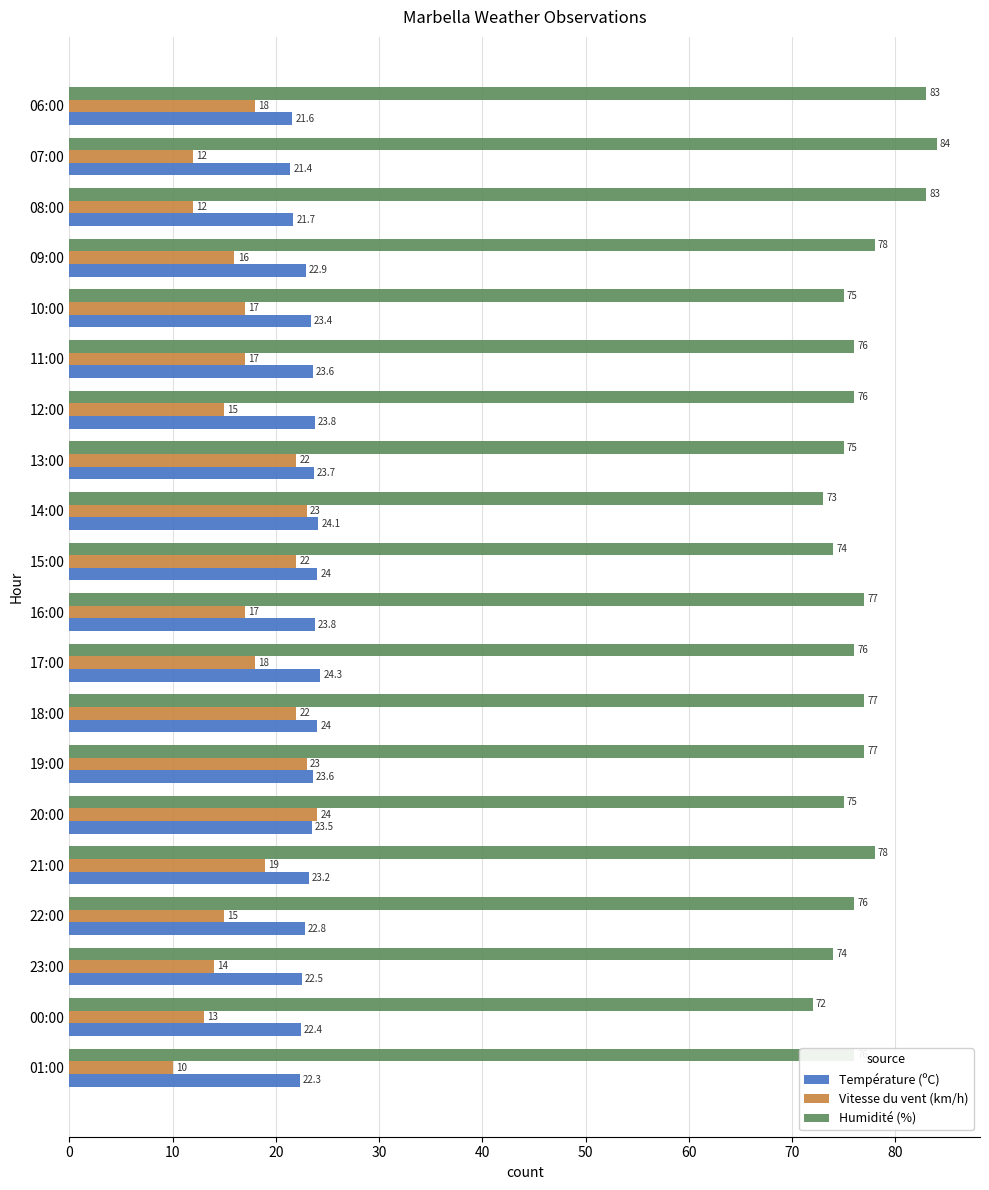

Rank the series by their maximum value, from highest to lowest.

Humidité (%), Température (ºC), Vitesse du vent (km/h)